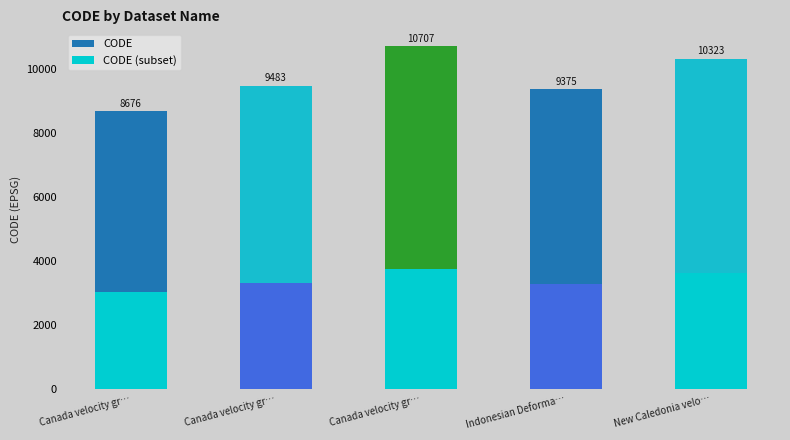

Between Canada velocity gr… and New Caledonia velo…, which is larger?

New Caledonia velo…